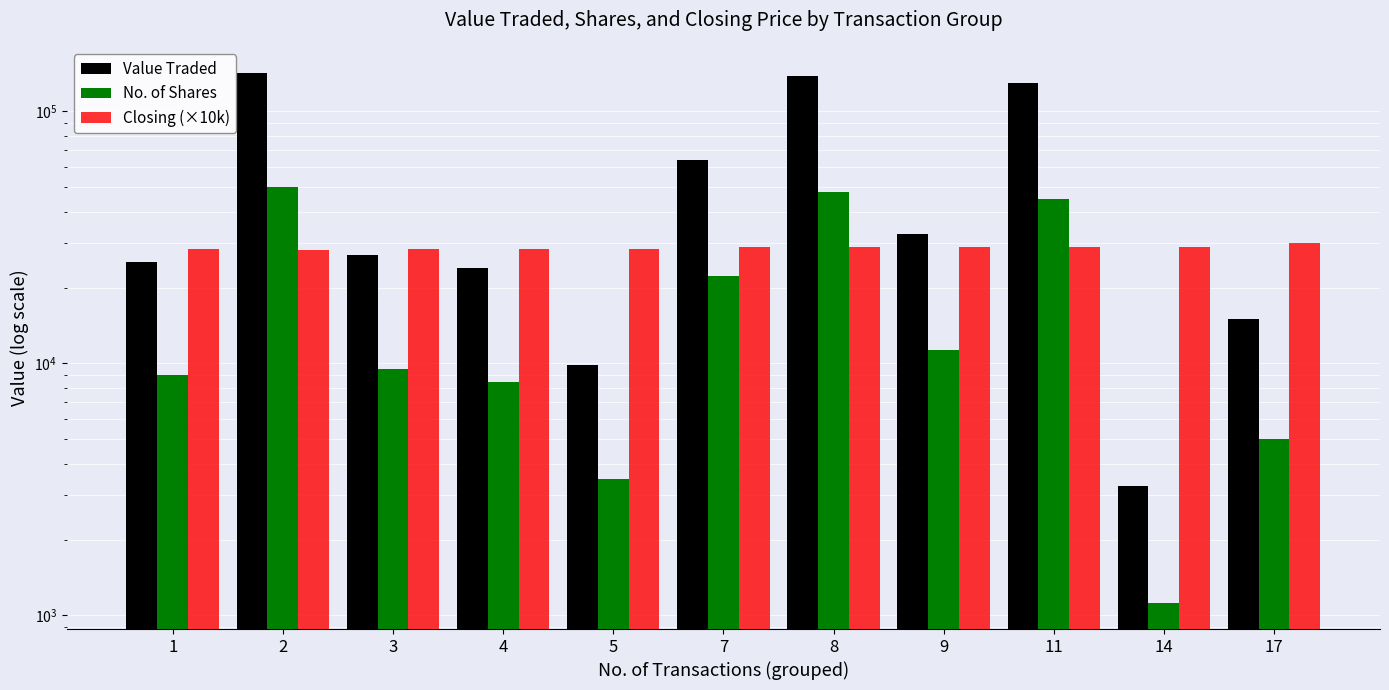

What is the value of the Value Traded bar at the 3rd from the left?

26865